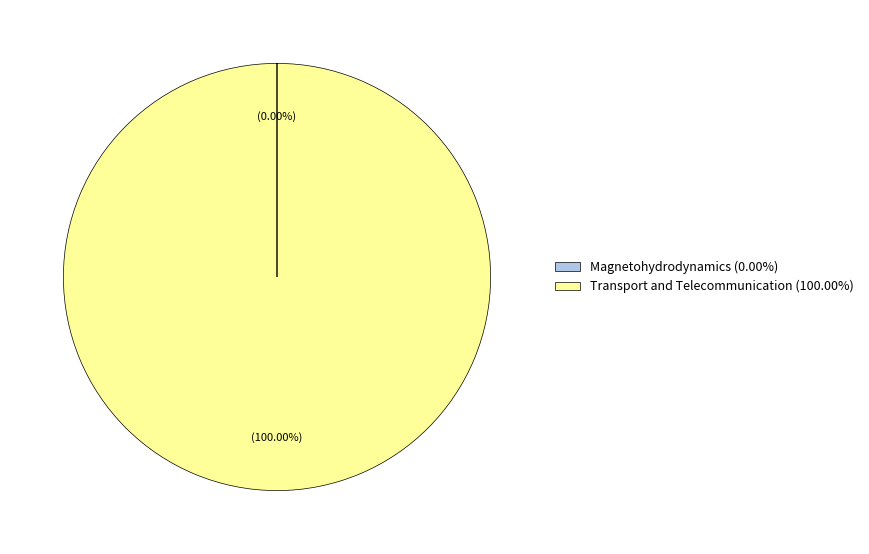

Is there a majority slice in this chart?

Yes